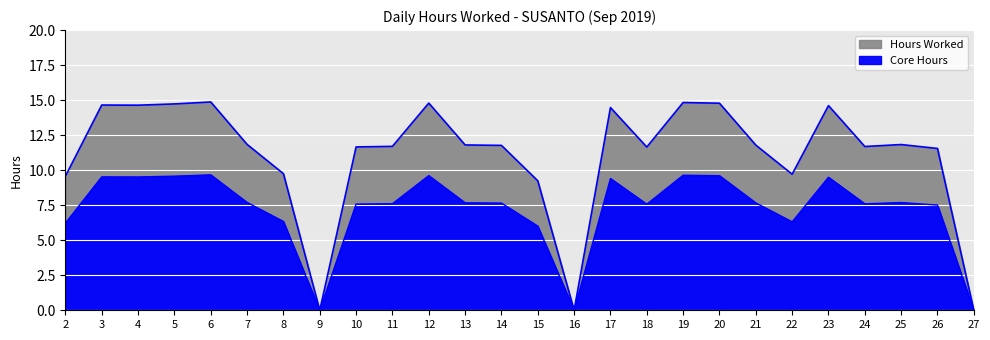

What is the change in value from 10 to 25?

+0.2